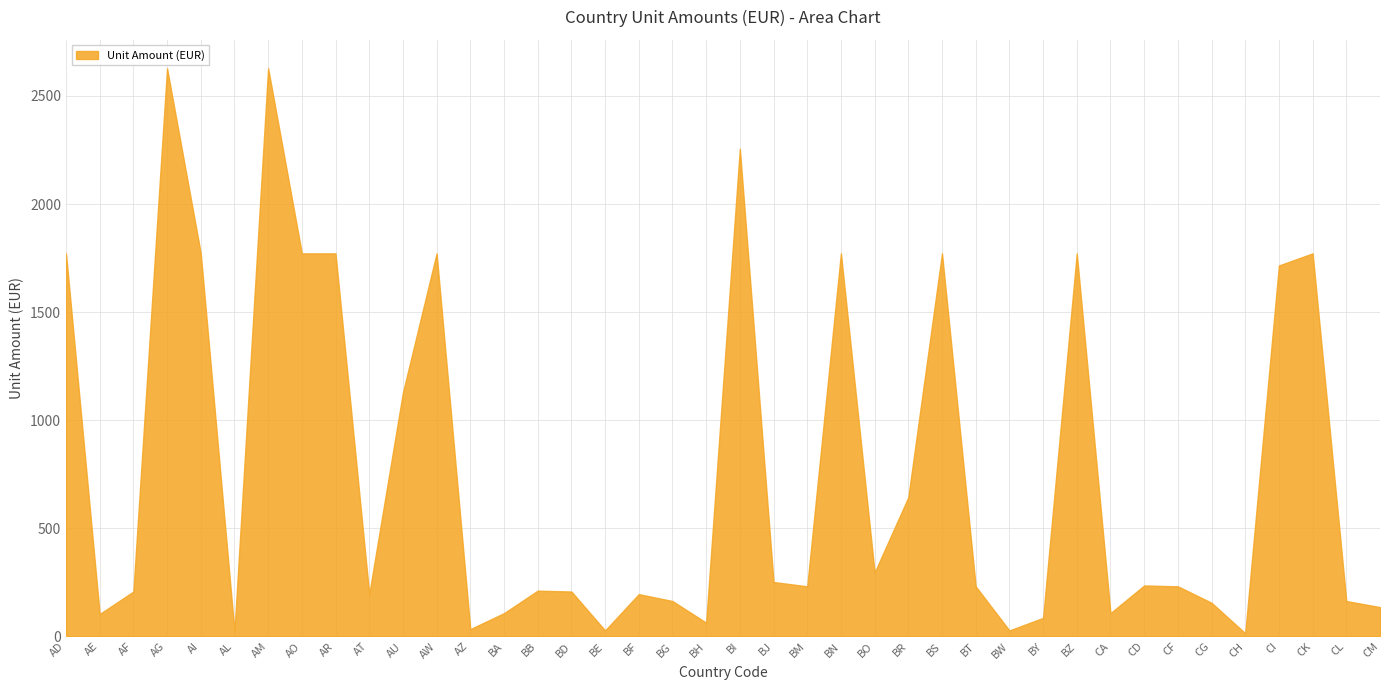

How many series are shown in this chart?

1